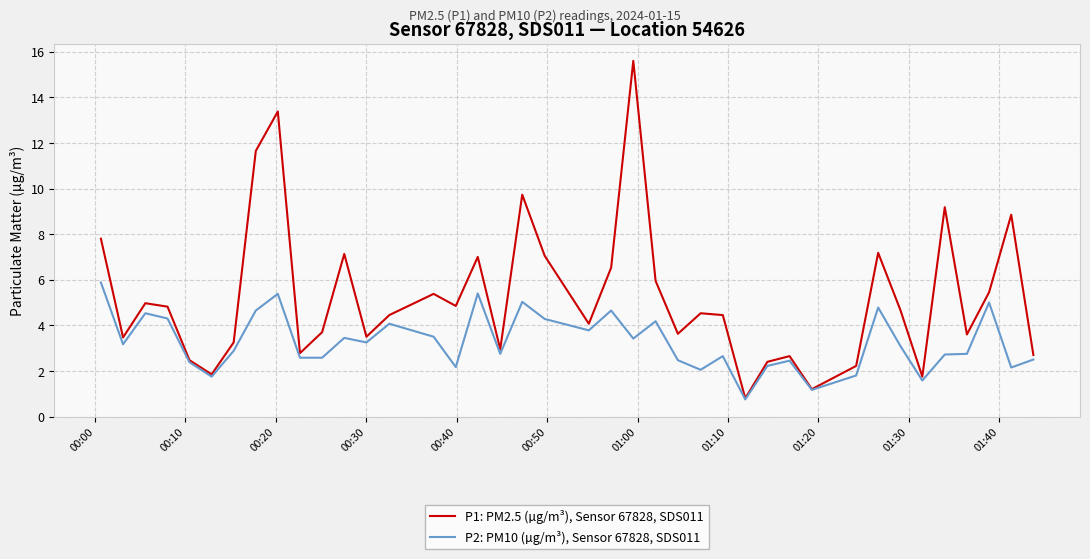

What are all the series names shown in the legend?

P1: PM2.5 (µg/m³), Sensor 67828, SDS011, P2: PM10 (µg/m³), Sensor 67828, SDS011